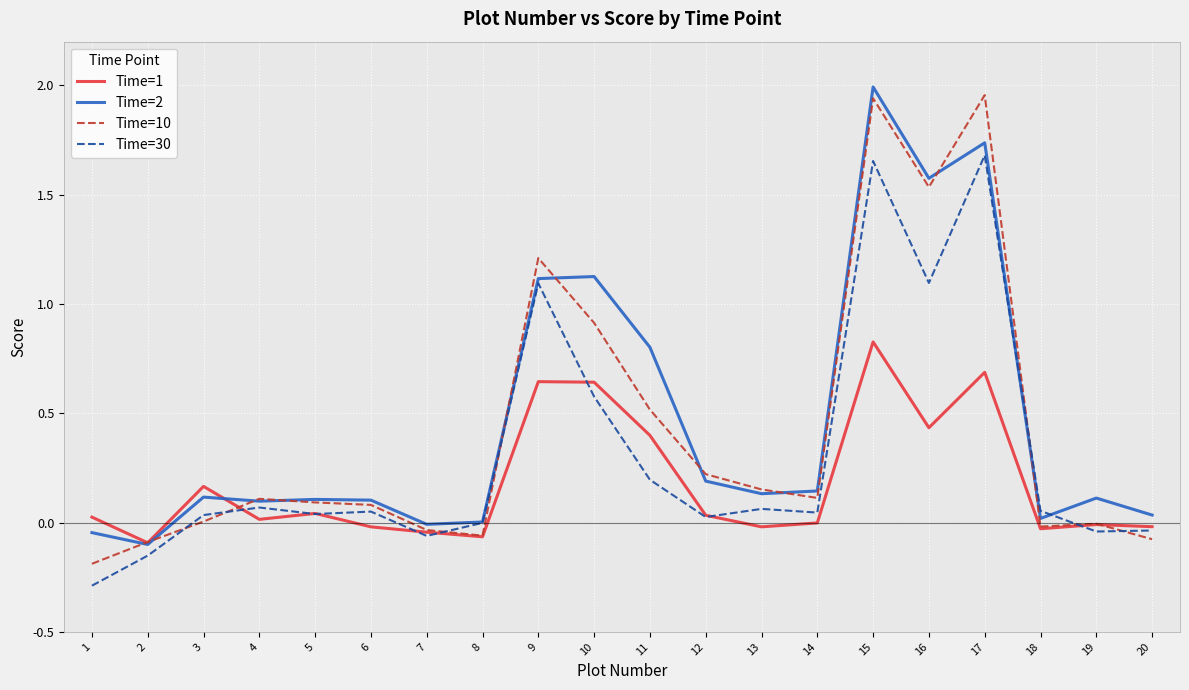

List the series in order of their overall mean, lowest first.

Time=1, Time=30, Time=10, Time=2